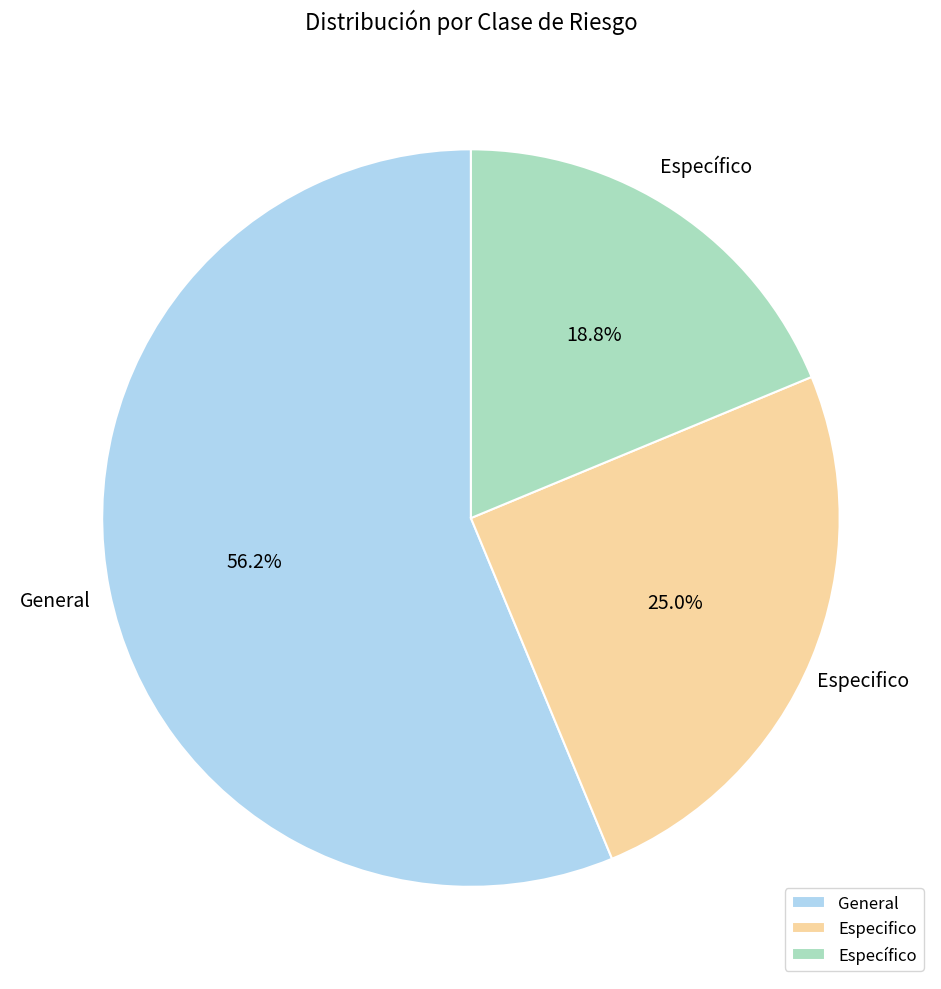

How many slices are in this pie chart?

3